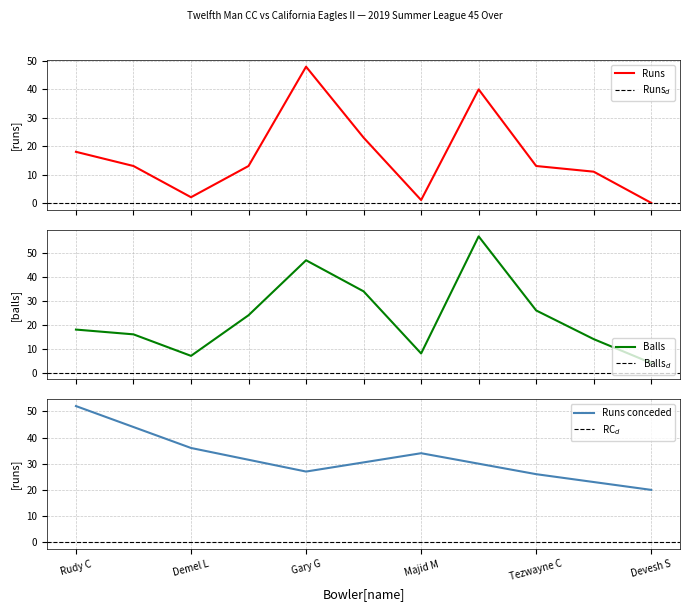

Reading right to left, extract all data points from this chart.

Runs: 0	11	13	40	1	23	48	13	2	13	18
Balls: 4	14	26	57	8	34	47	24	7	16	18